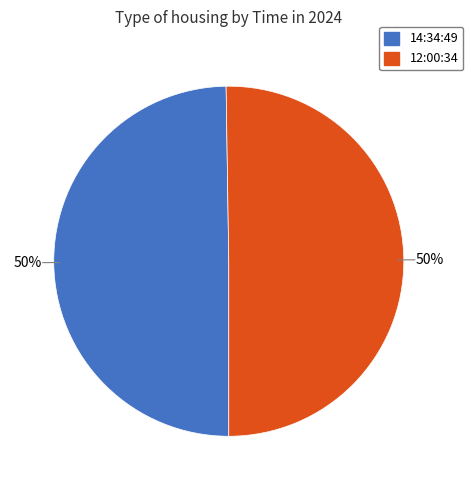

True or false: 12:00:34 accounts for 50% of the total.

True